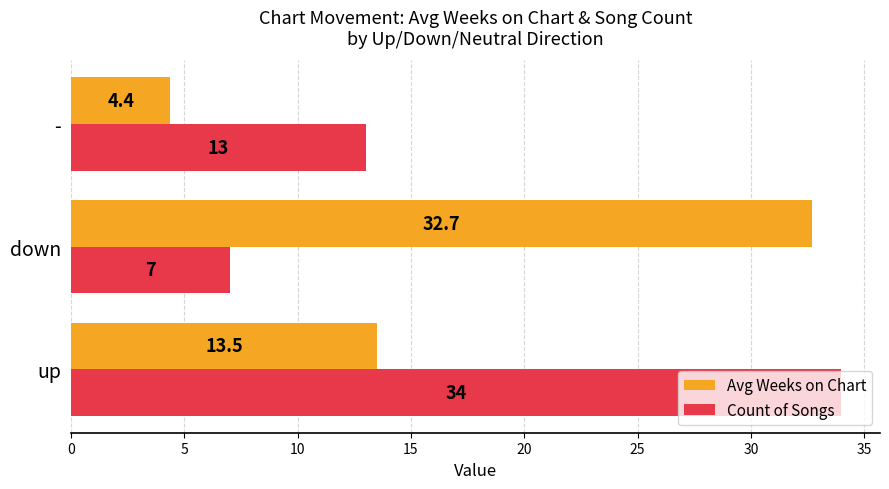

What are all the series names shown in the legend?

Avg Weeks on Chart, Count of Songs